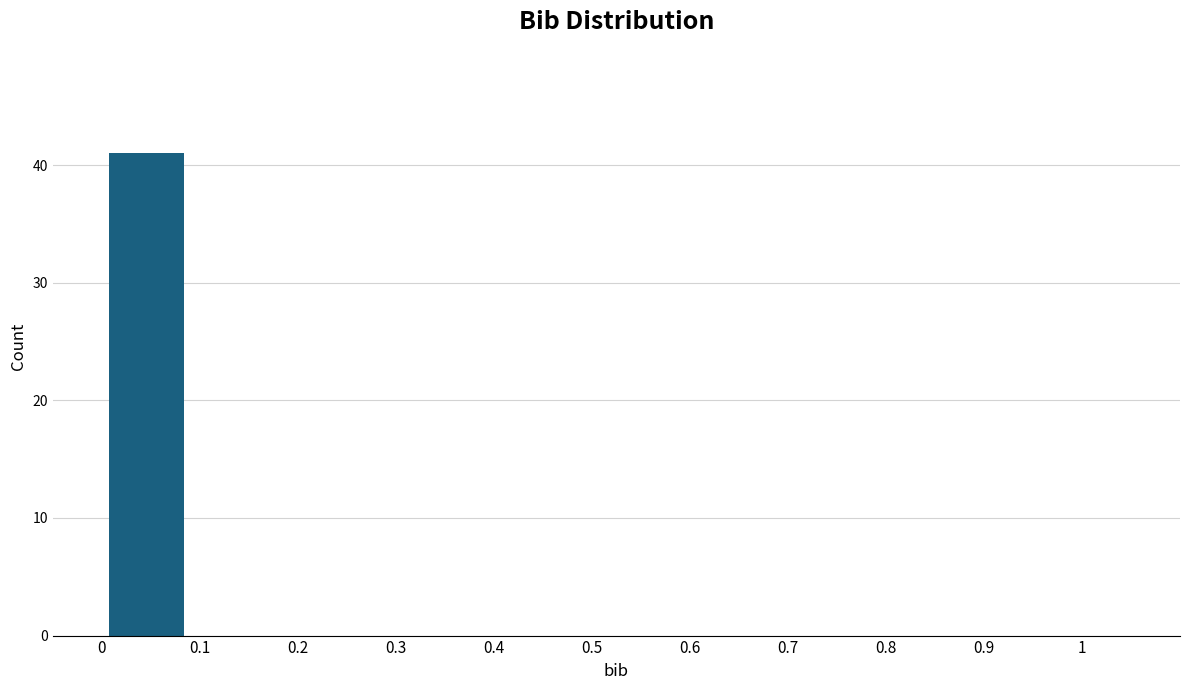

Reading left to right, list every bar in this chart as the range it spans on the x-axis followed by its height. Neither the bar edges nor the heights are printed on the chart, so give them approximately, as read against the axes.

0.00 to 0.09: 41
0.09 to 0.18: 0
0.18 to 0.27: 0
0.27 to 0.36: 0
0.36 to 0.45: 0
0.45 to 0.55: 0
0.55 to 0.64: 0
0.64 to 0.73: 0
0.73 to 0.82: 0
0.82 to 0.91: 0
0.91 to 1.00: 0